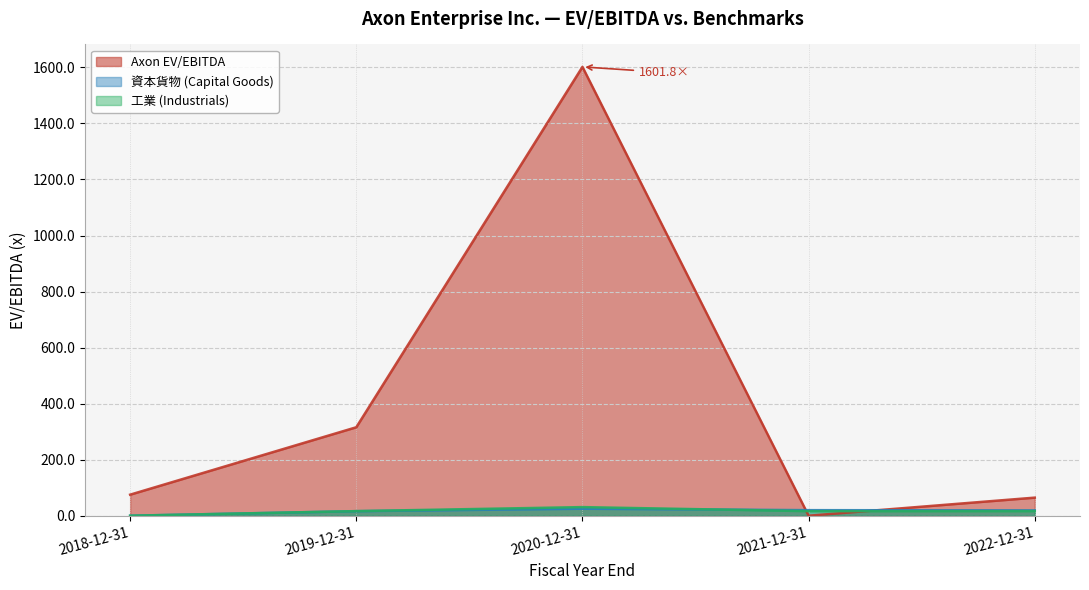

Does the chart have visible grid lines?

Yes